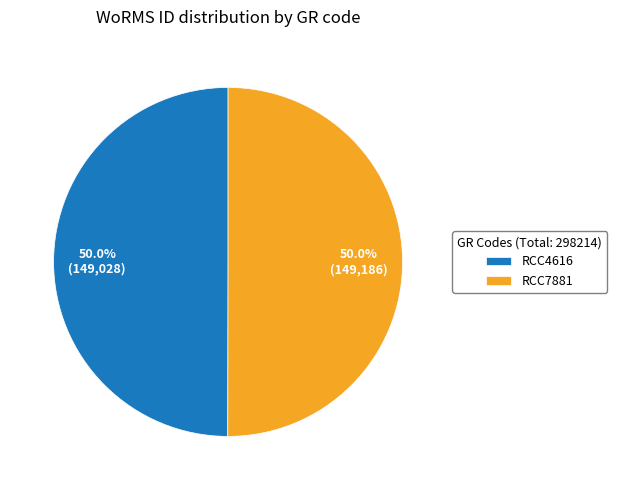

Combined, what portion of the pie is RCC4616 and RCC7881?

100.0%